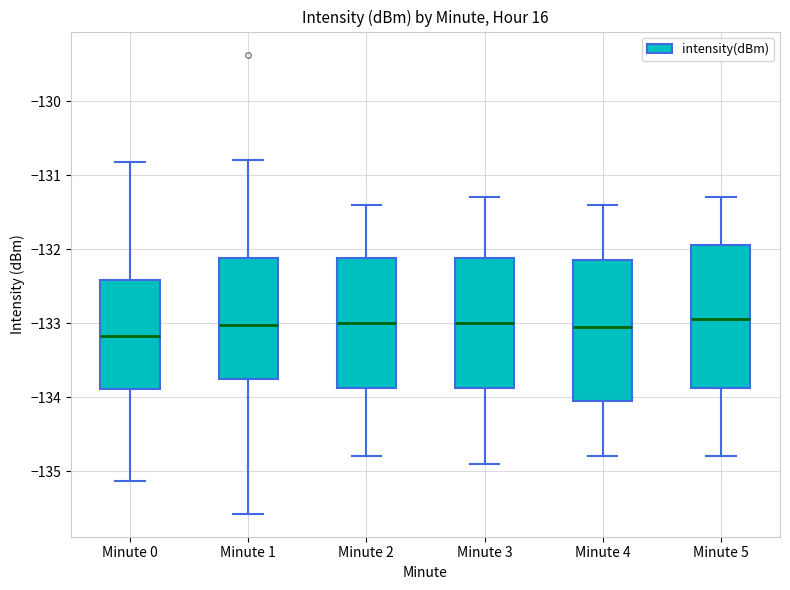

Reading left to right, transcribe this box plot: for each box, give where its median line is, the range the box spans, and where its two whiskers end, as read against the y-axis. The values are not printed on the chart, so give them approximately, as read against the axis.

Minute 0: median -133.2, box -133.9 to -132.4, whiskers -135.1 to -130.8
Minute 1: median -133.0, box -133.8 to -132.1, whiskers -135.6 to -130.8
Minute 2: median -133.0, box -133.9 to -132.1, whiskers -134.8 to -131.4
Minute 3: median -133.0, box -133.9 to -132.1, whiskers -134.9 to -131.3
Minute 4: median -133.0, box -134.0 to -132.1, whiskers -134.8 to -131.4
Minute 5: median -132.9, box -133.9 to -131.9, whiskers -134.8 to -131.3